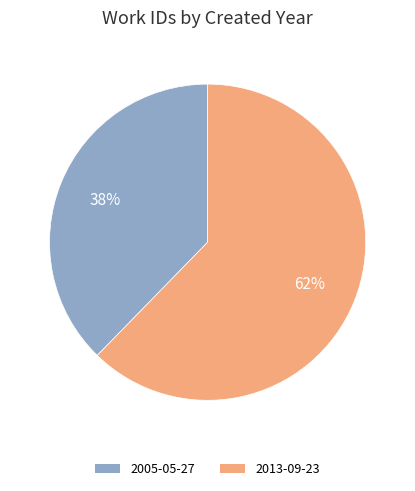

Rank the categories by value from highest to lowest.

2013, 2005